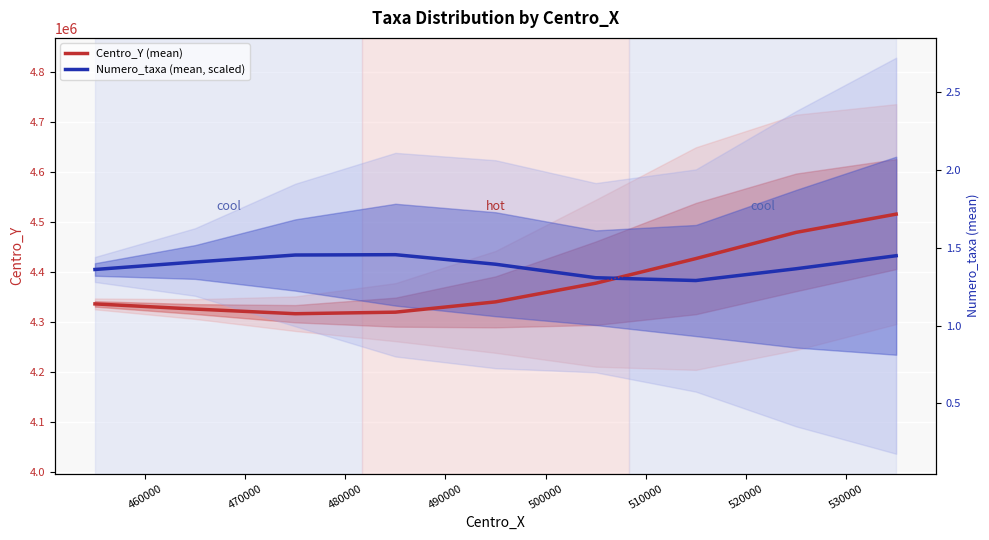

Is it true that Centro_Y (mean) equals 4377315.8 at 500000?

True